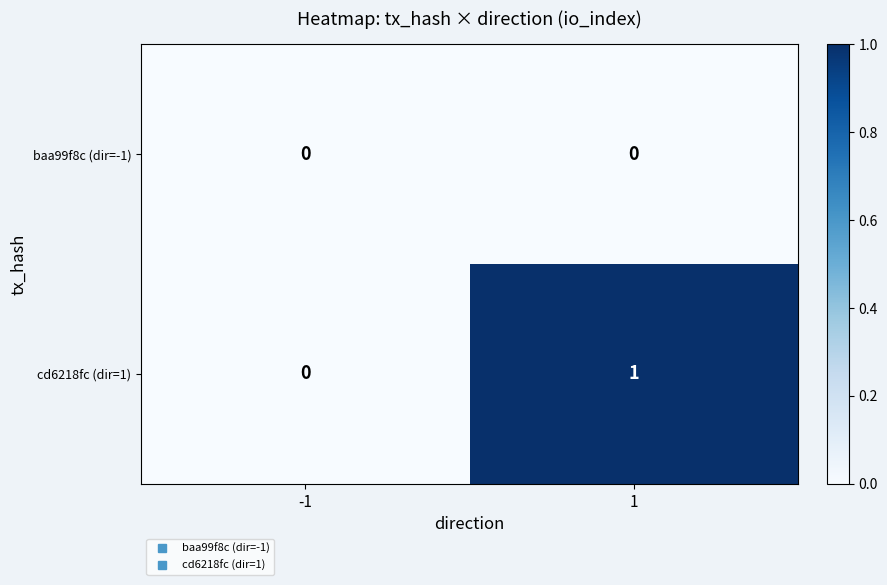

Reading left to right, list all the values displayed in this chart.

baa99f8c (dir=-1): 0	0
cd6218fc (dir=1): 0	1